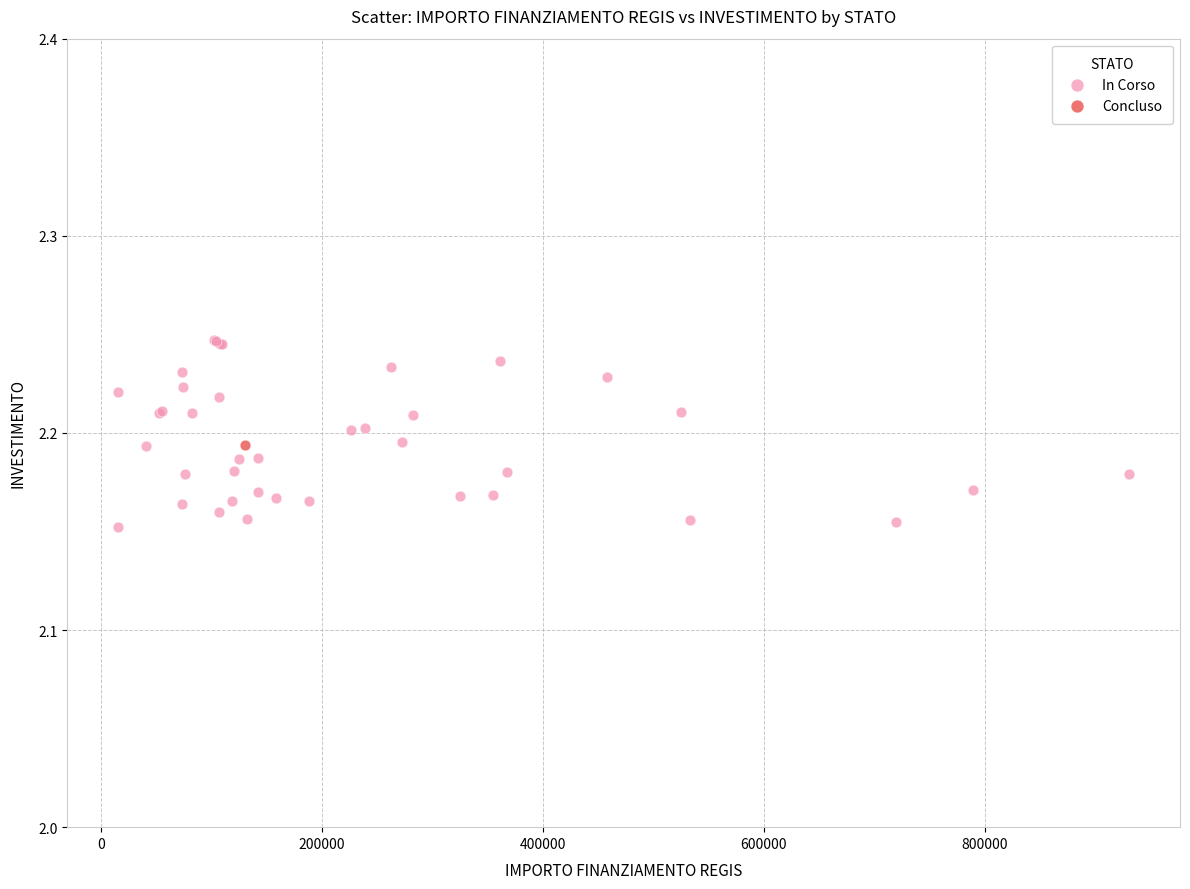

What are all the series names shown in the legend?

In Corso, Concluso